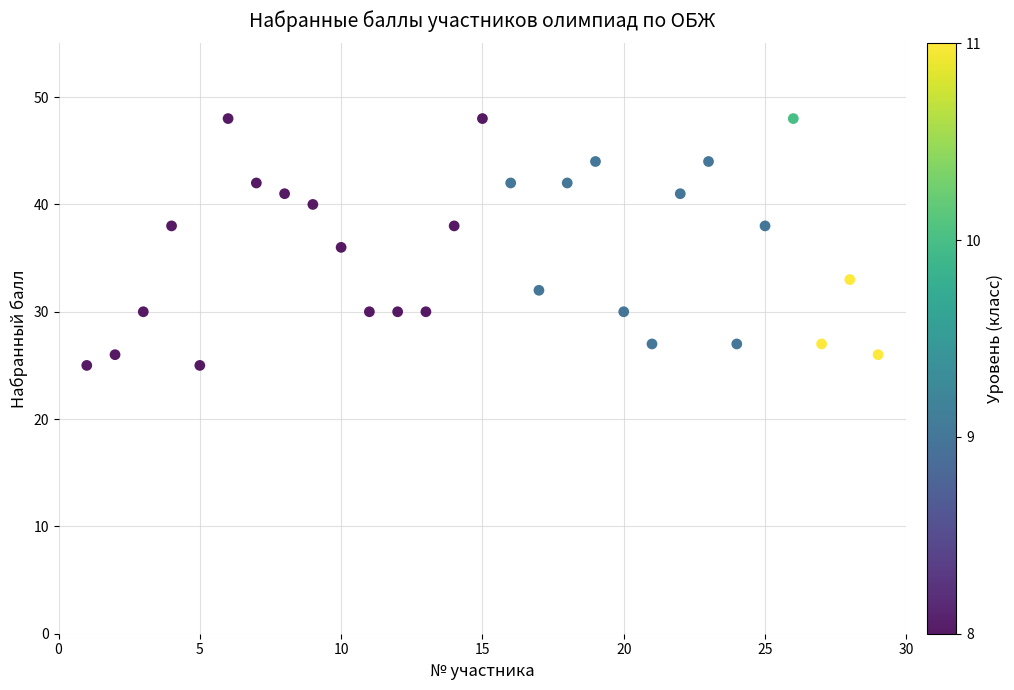

What is the range of X values (max minus min)?

28